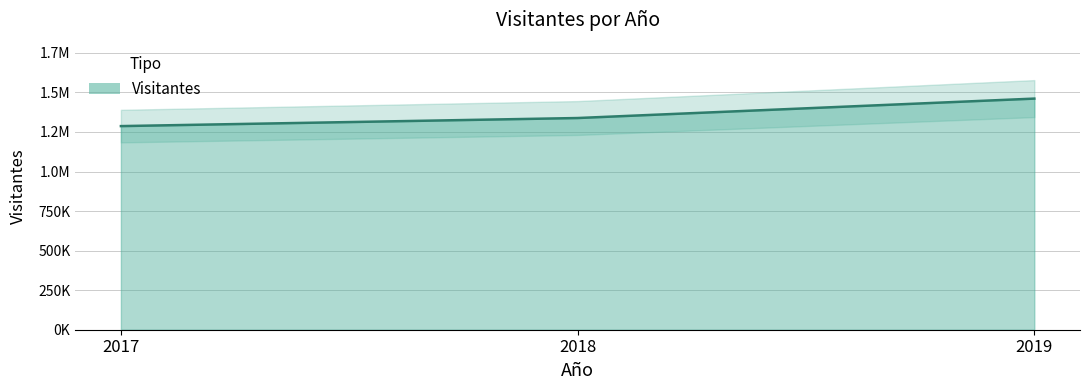

Approximately how many times larger is the value at 2018 compared to 2017?

1.0